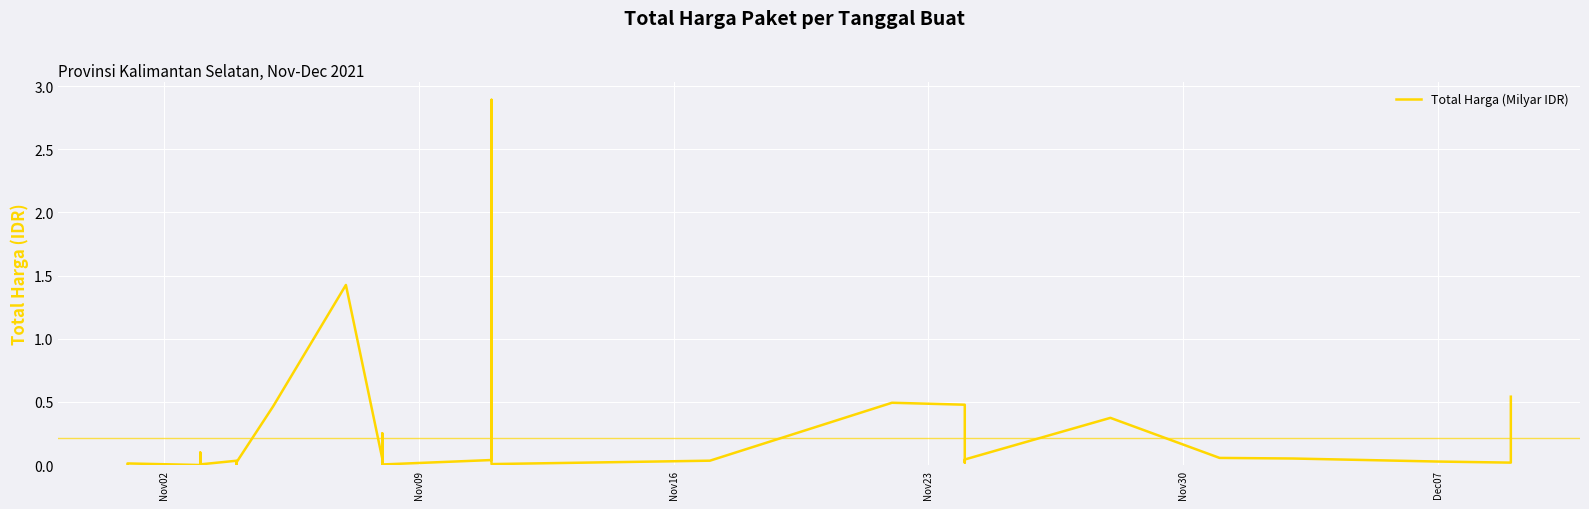

What is the value of the 27th point from the left?

0.5